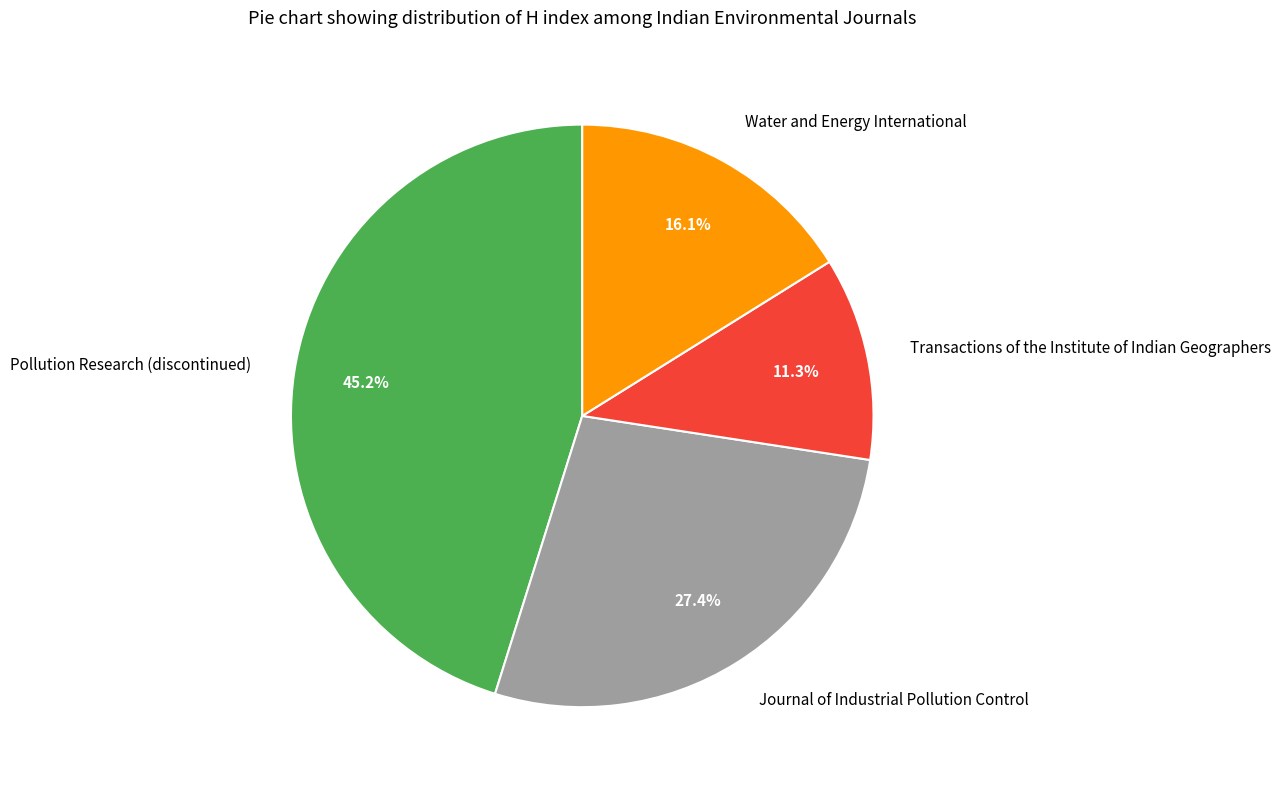

The Journal of Industrial Pollution Control slice represents 27% of the pie. True or false?

True